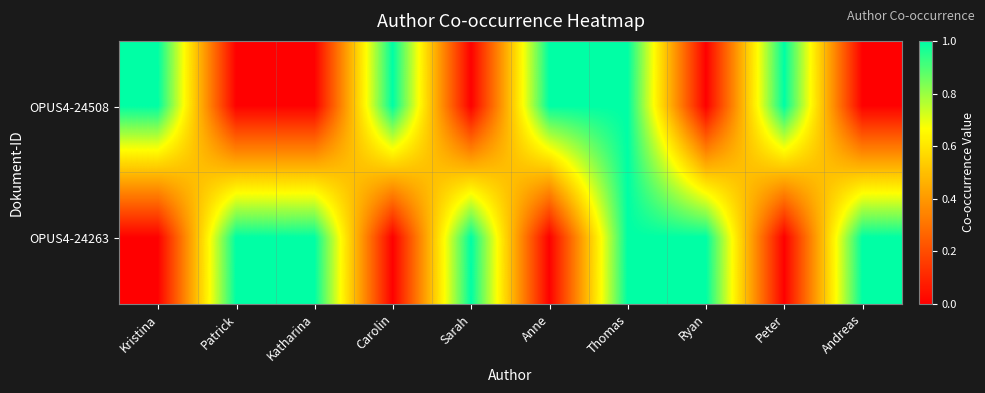

What is the maximum value shown in the chart?

1